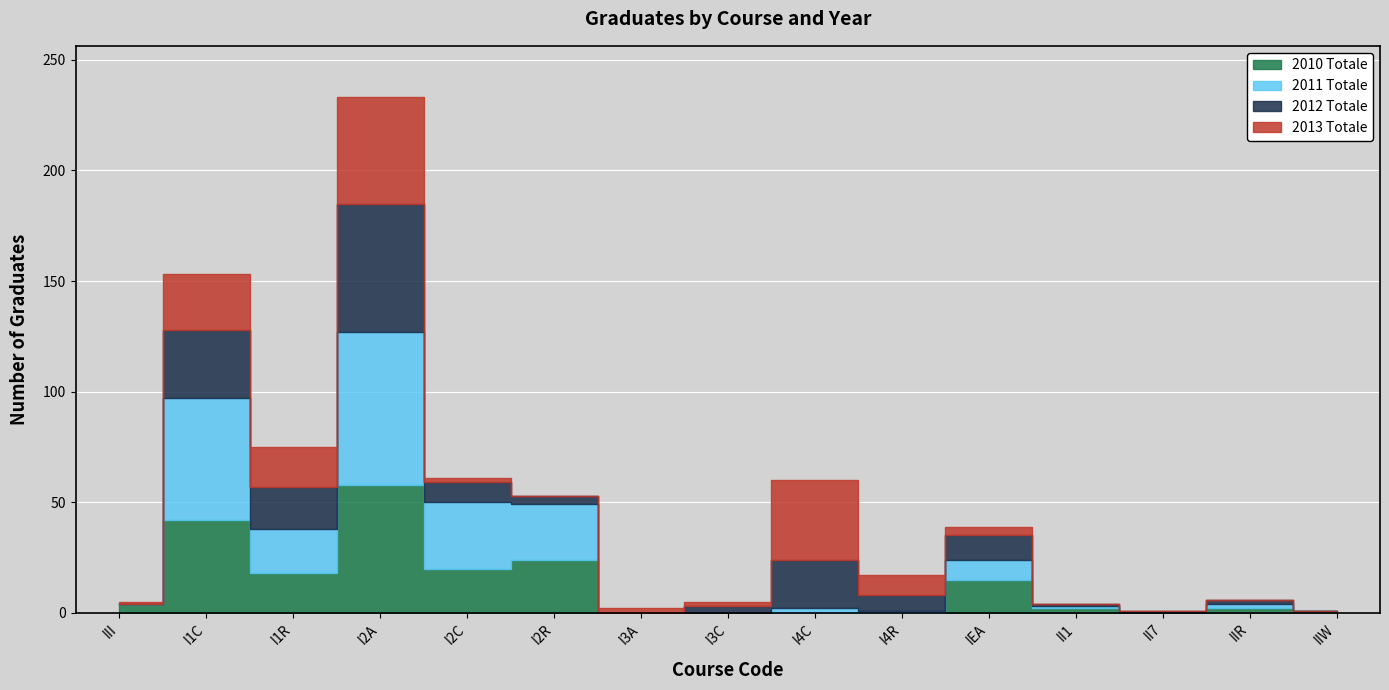

How many data points in 2013 Totale are less than 2?

6